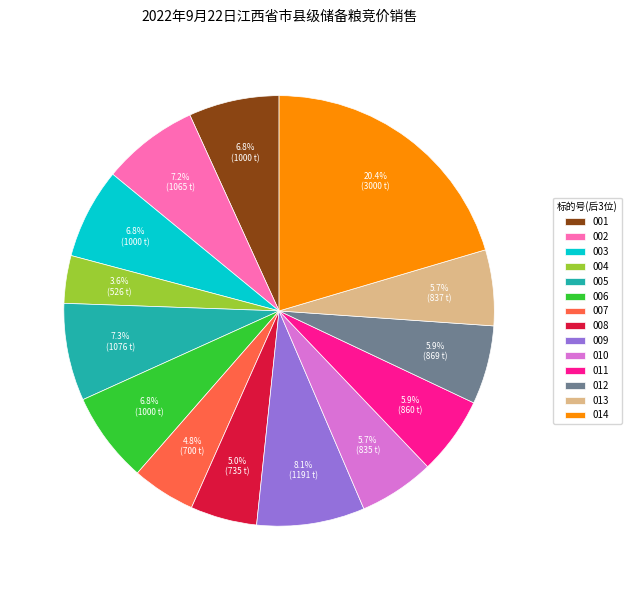

Which category has the smallest portion of the pie?

004